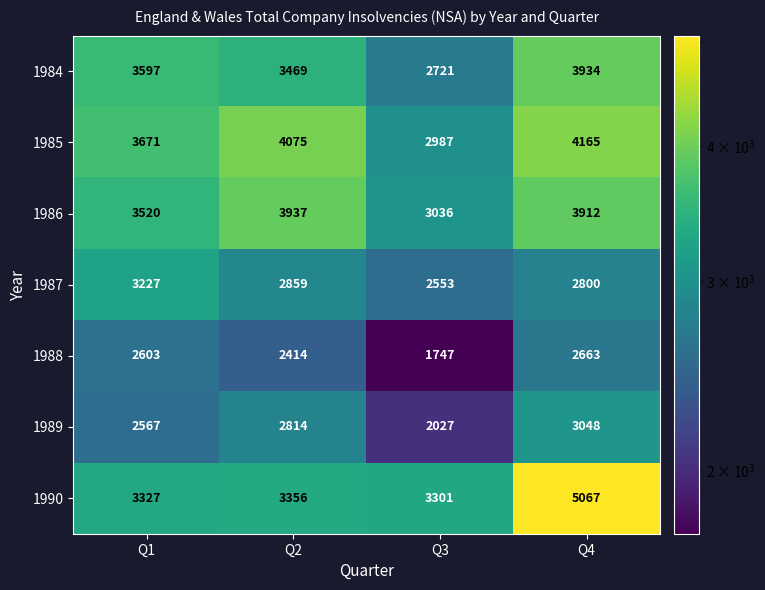

What is the difference between the maximum and minimum values in the 1989 series?

1021